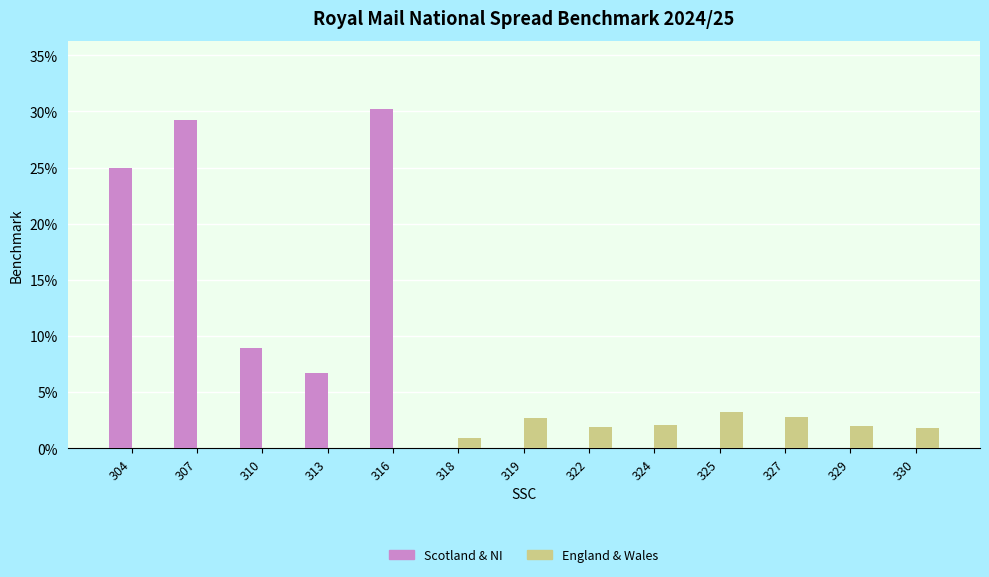

Which label corresponds to the smallest value in the chart?

318